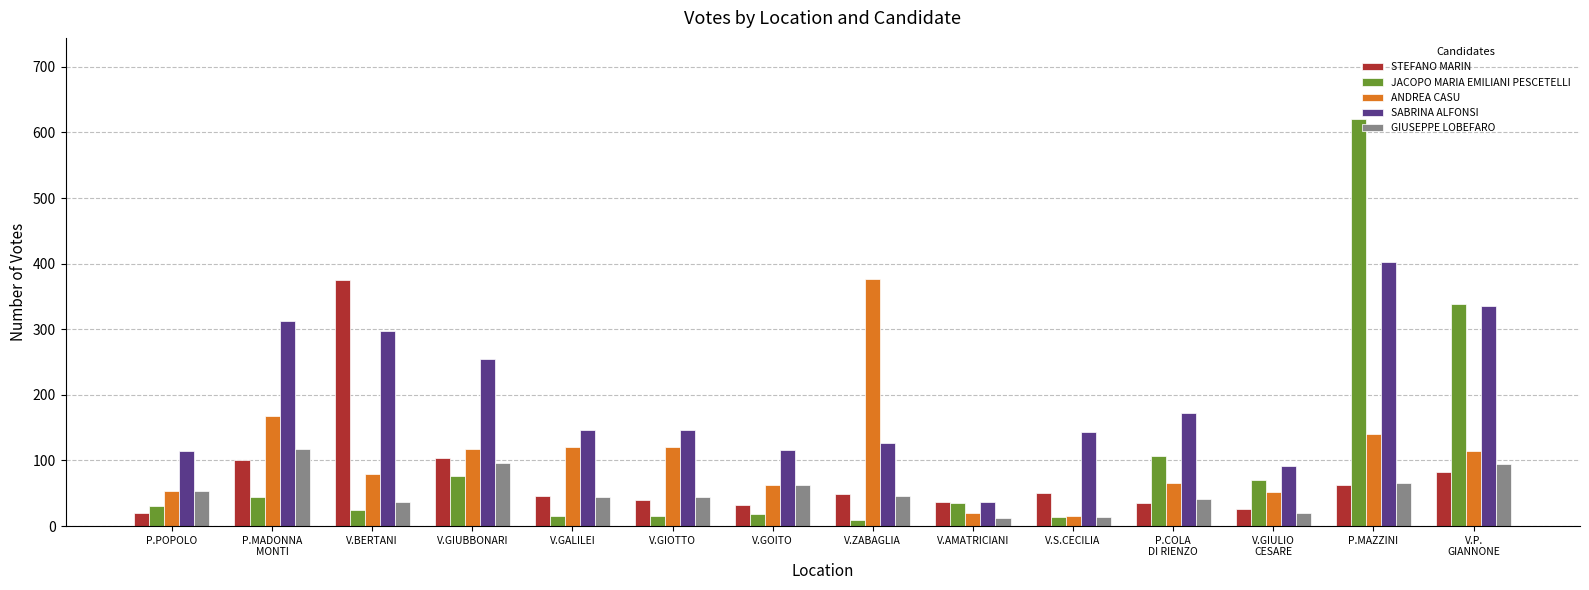

What is the difference between the highest and lowest values at P.COLA
DI RIENZO?

138